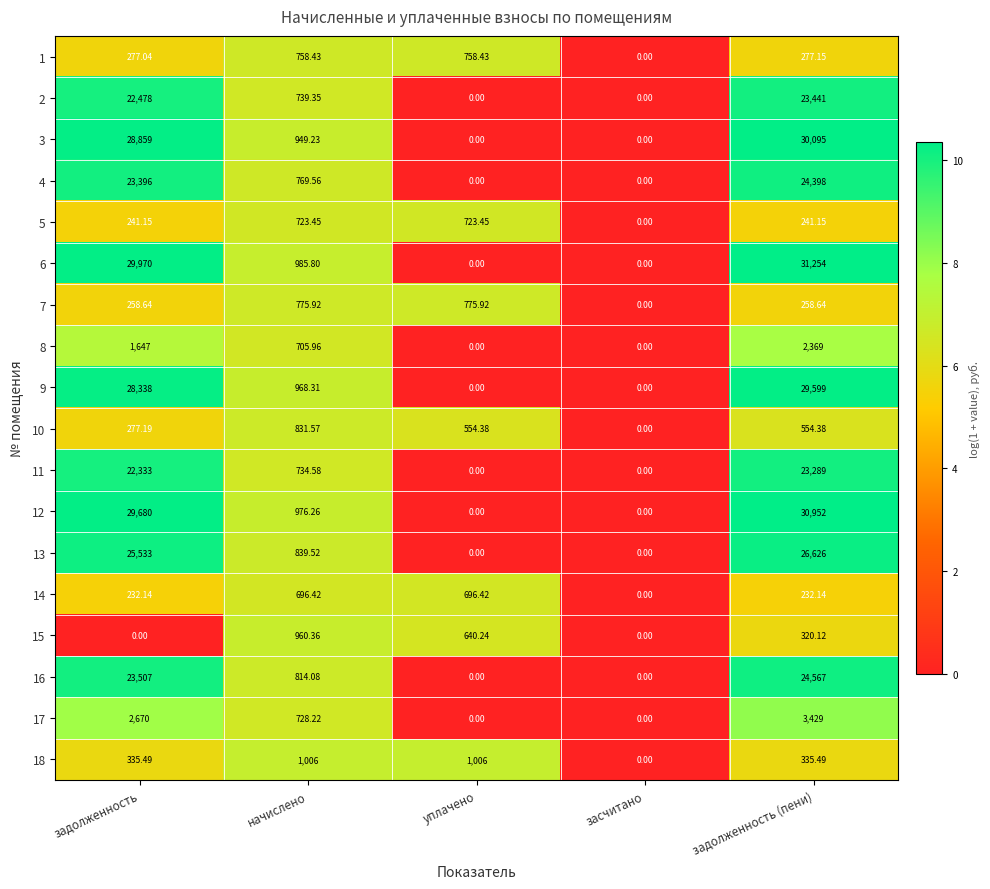

At which label is 13 closest to 13313?

задолженность